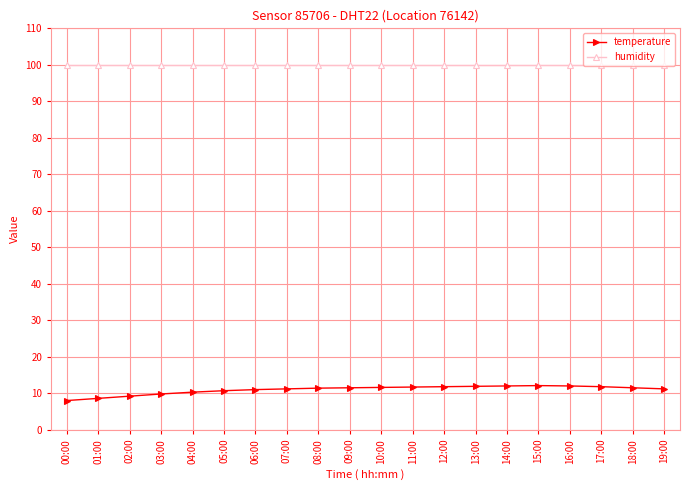

At how many categories does at least one series exceed 78?

20